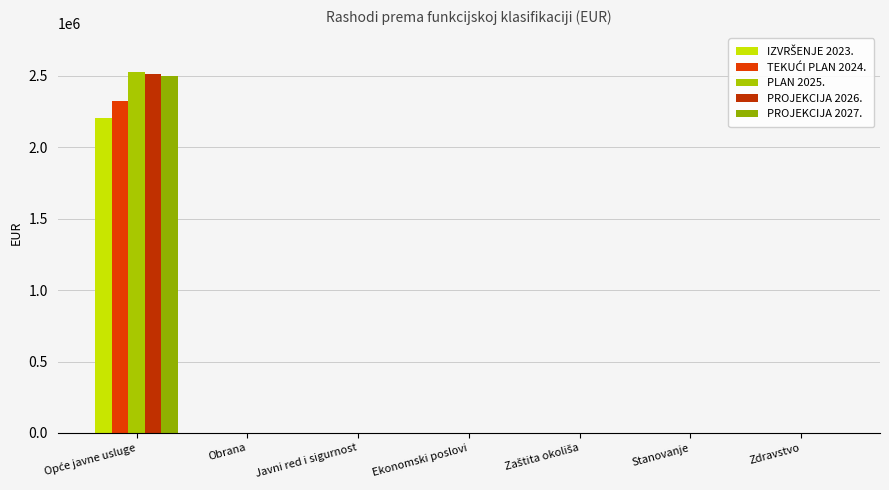

What is the label of the 3rd bar from the left?

Javni red i sigurnost